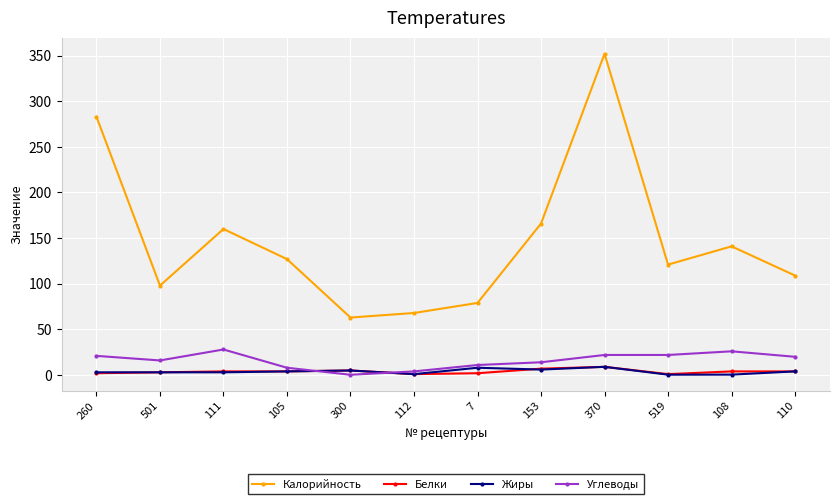

True or false: Углеводы has more than 0 points higher than both neighbors.

True